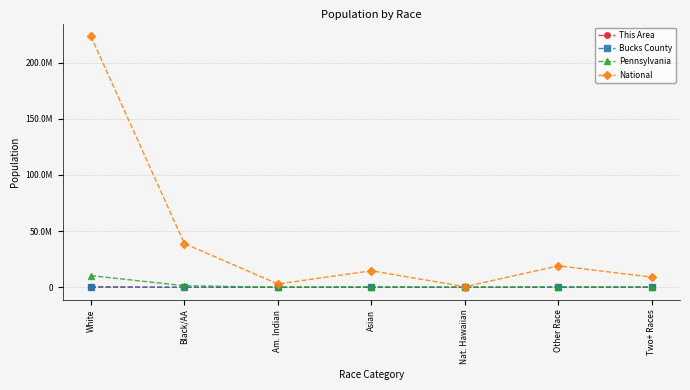

Is this an area chart (filled region under the line)?

No